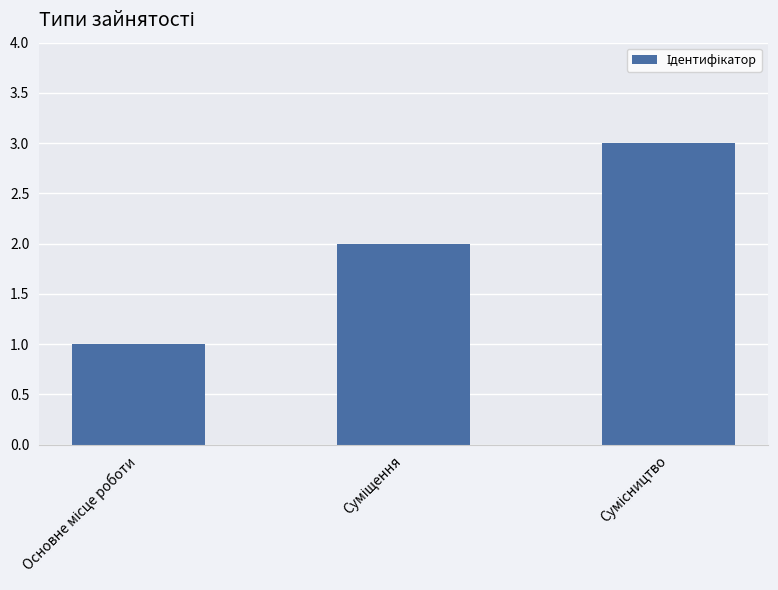

What is the sum of all values?

6